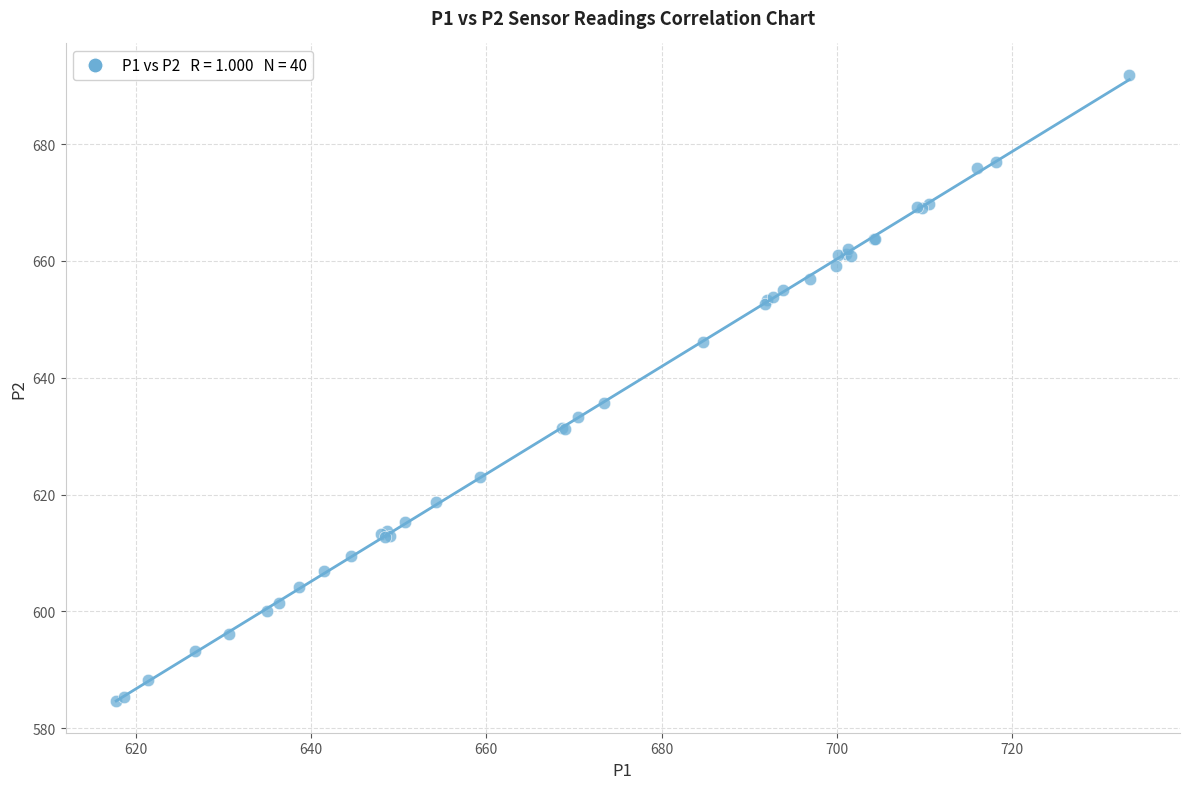

What Y value in the scatter plot is closest to 638?

635.6